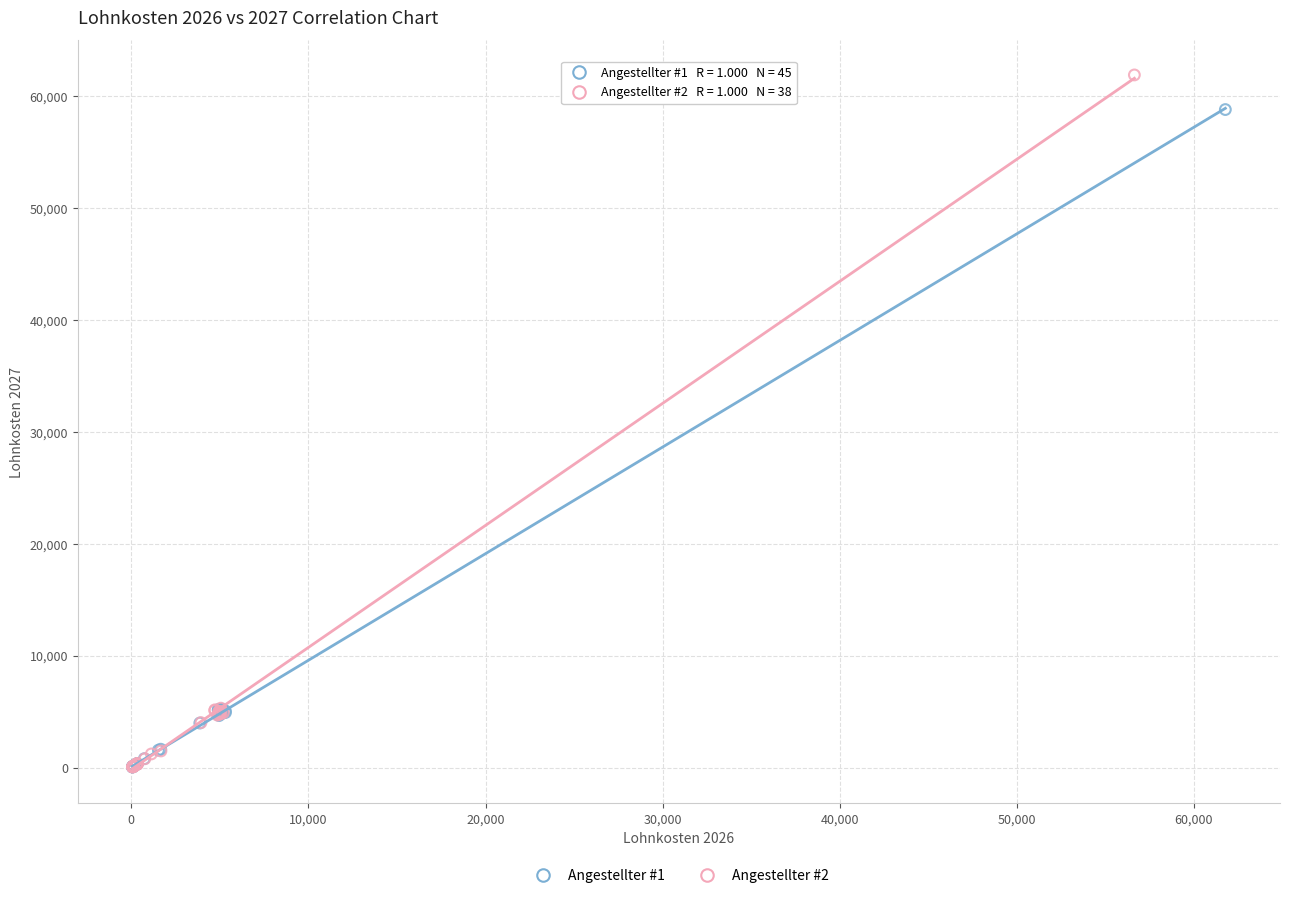

Which series reaches the maximum Y coordinate?

Angestellter #2